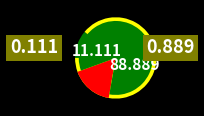

How many segments does this pie chart have?

2